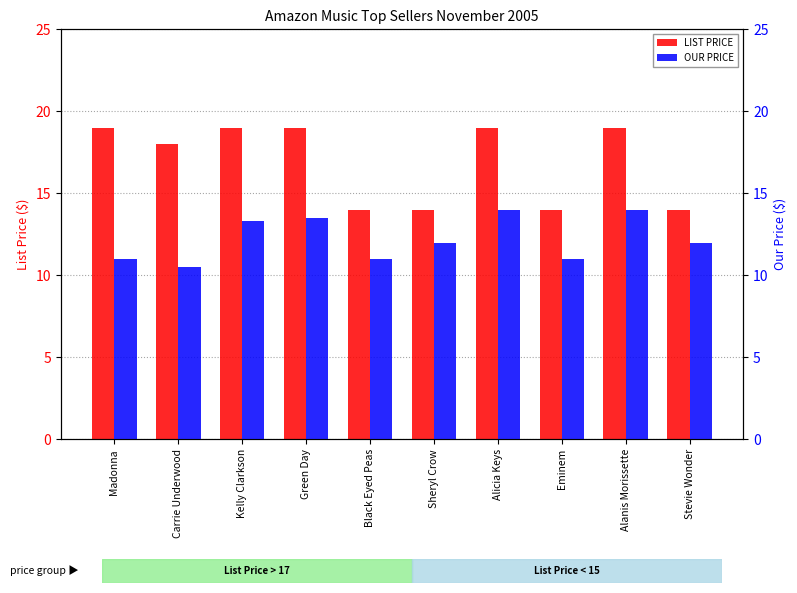

How many bars are there in total?

20